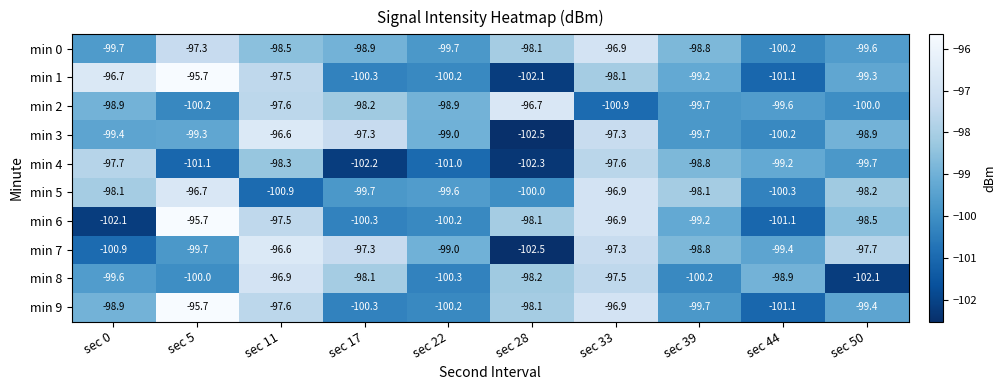

Where is min 7 nearest to the value -99?

sec 22